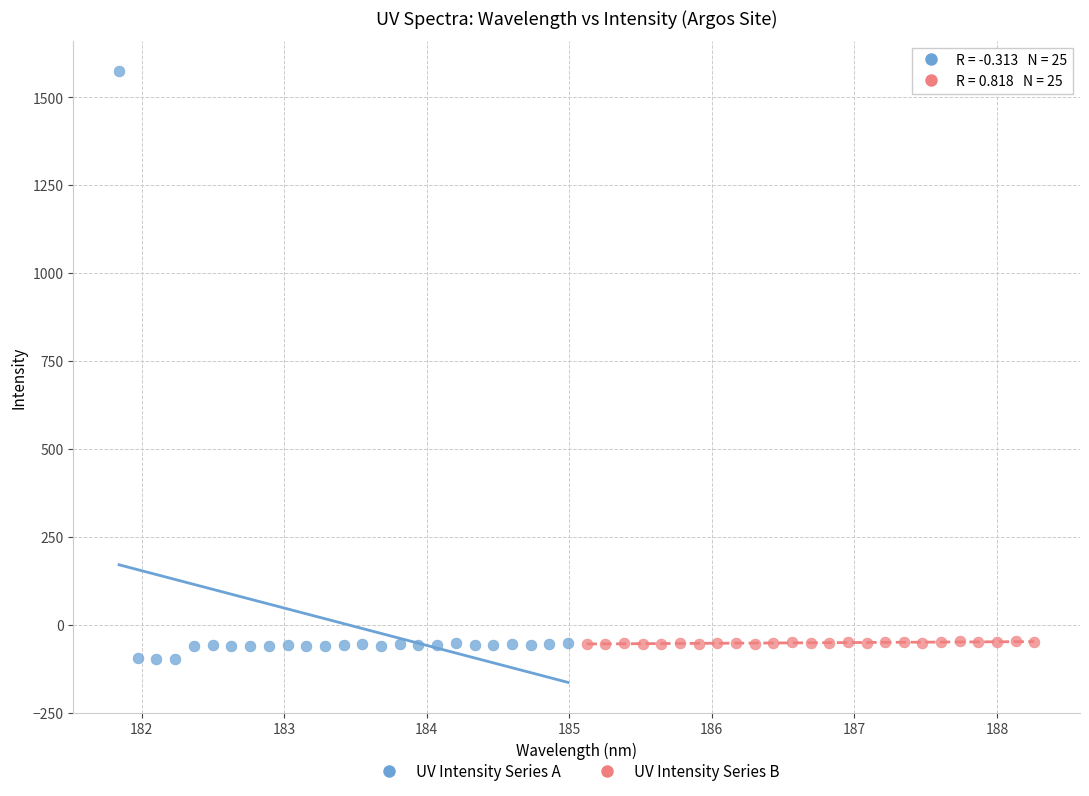

Which series contains the highest Y value?

UV Intensity Series A